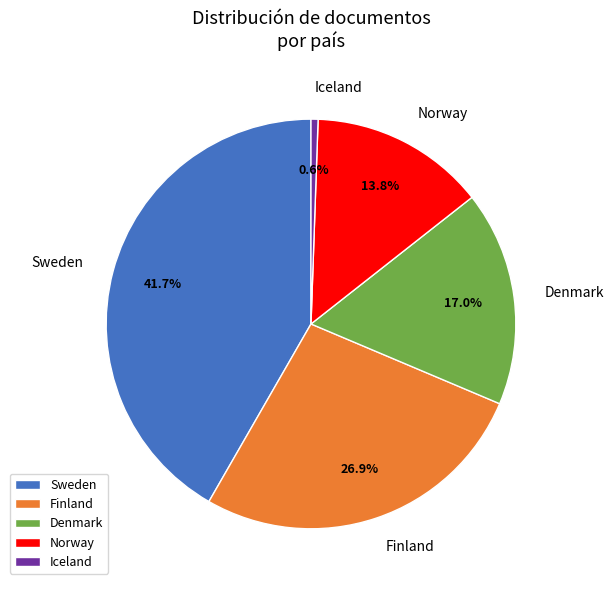

True or false: Iceland accounts for 1% of the total.

True